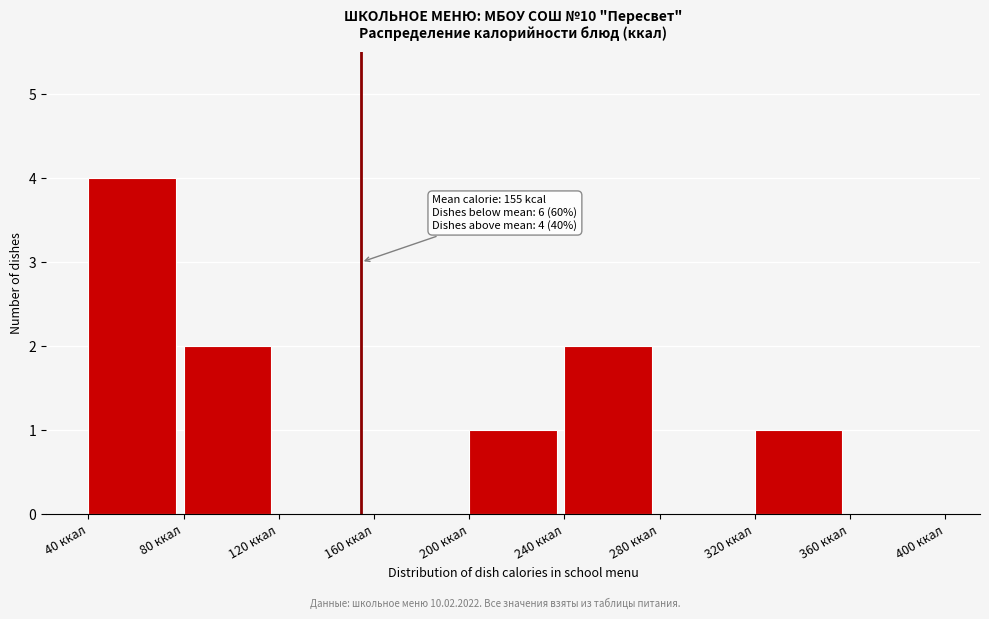

Which range on the x-axis has the tallest bar?

40 to 80